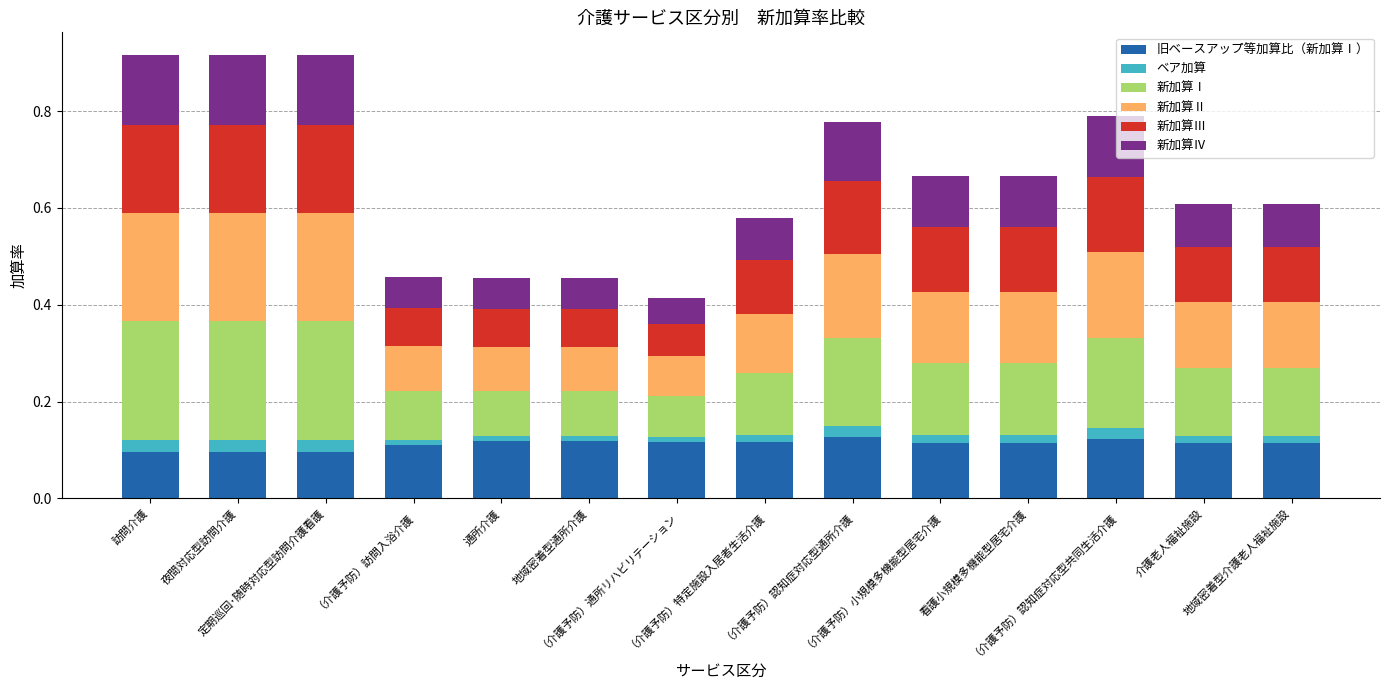

Is it true that 旧ベースアップ等加算比（新加算Ⅰ） equals 0.1 at （介護予防）小規模多機能型居宅介護?

False